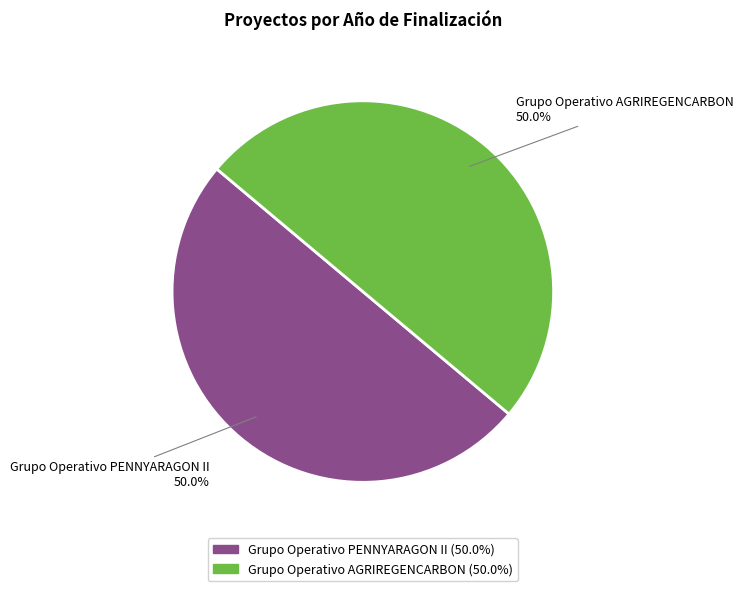

Combined, do Grupo Operativo AGRIREGENCARBON and Grupo Operativo PENNYARAGON II account for over 50%?

Yes